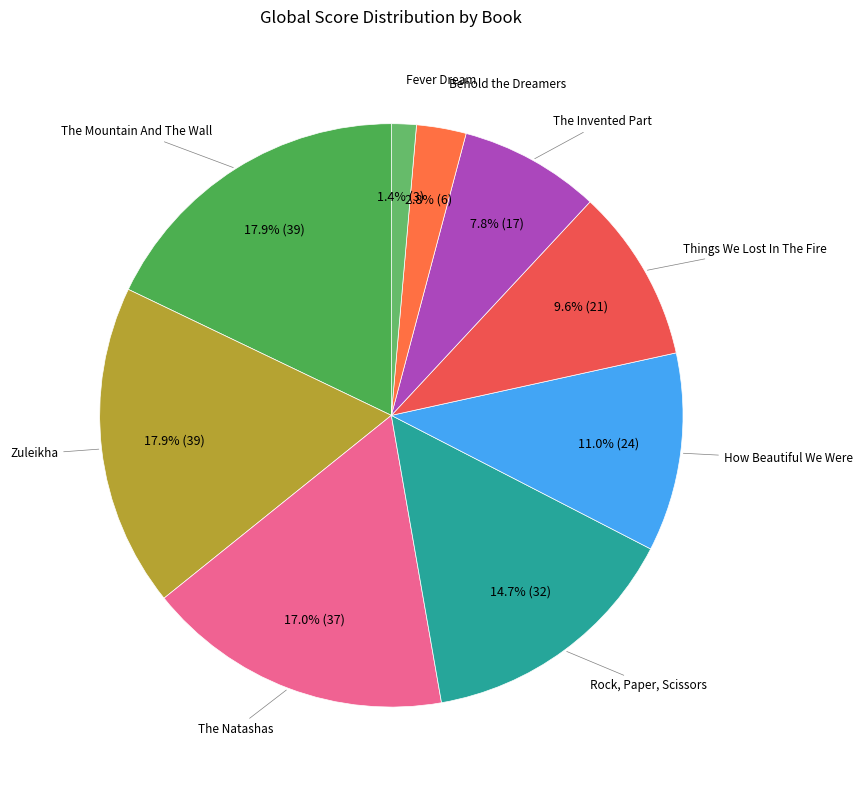

How many slices are in this pie chart?

9